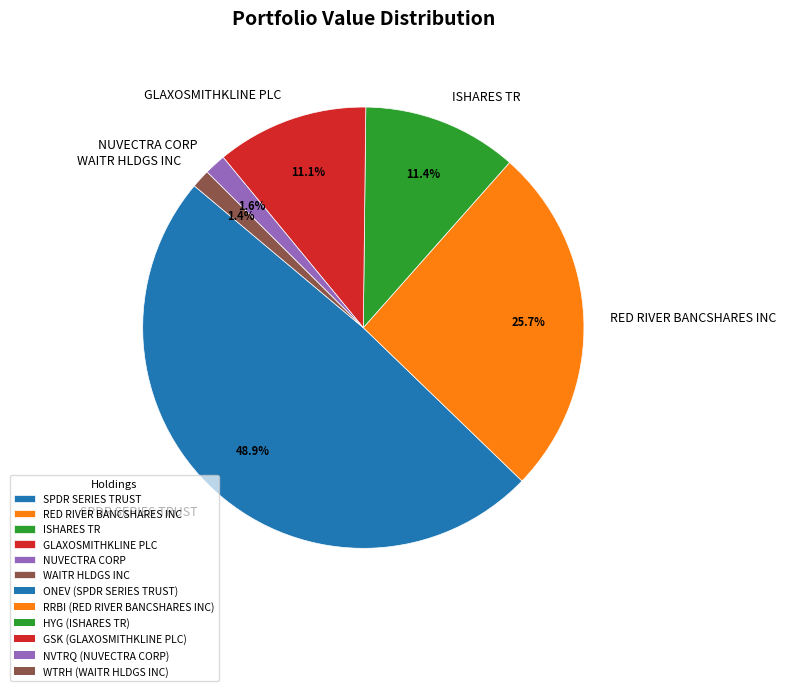

To the nearest percent, what is the combined percentage of ISHARES TR and GLAXOSMITHKLINE PLC?

22%